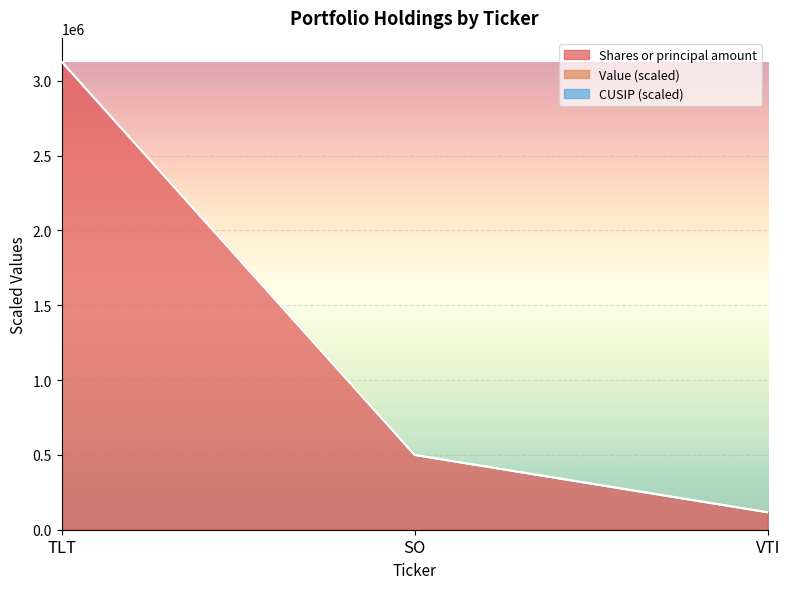

What is the difference between the Shares or principal amount values at SO and VTI?

382909.2